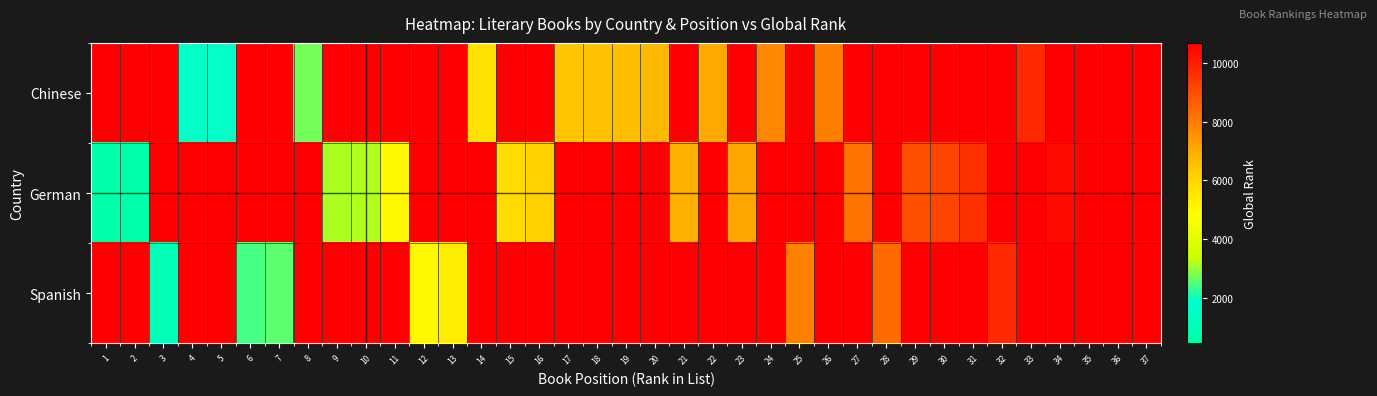

Which series has the largest range (max minus min)?

German